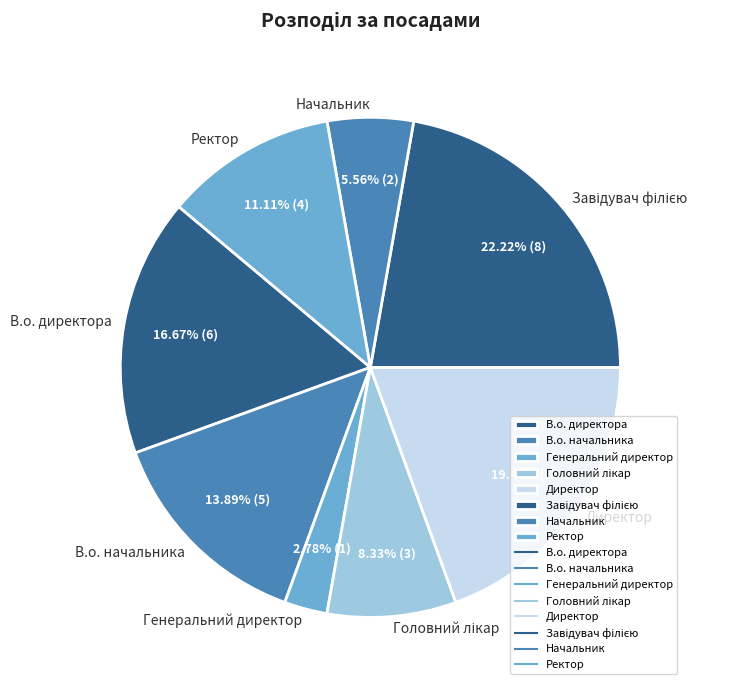

Which category has the smallest portion of the pie?

Генеральний директор